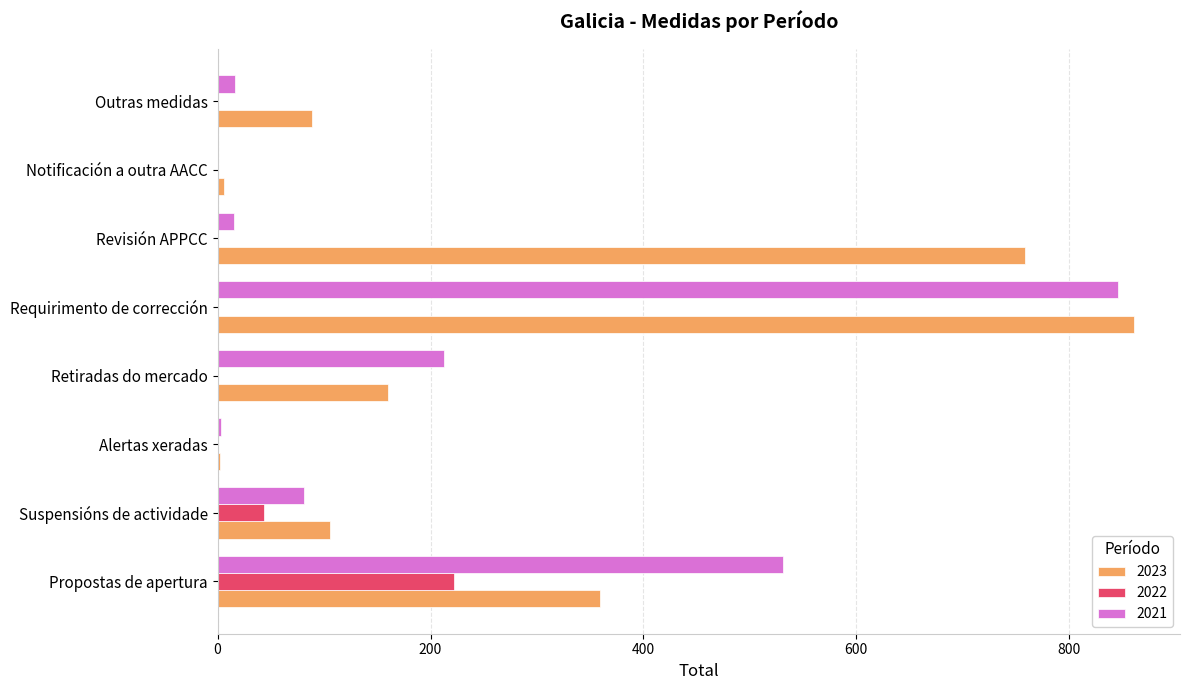

What are all the series names shown in the legend?

2023, 2022, 2021